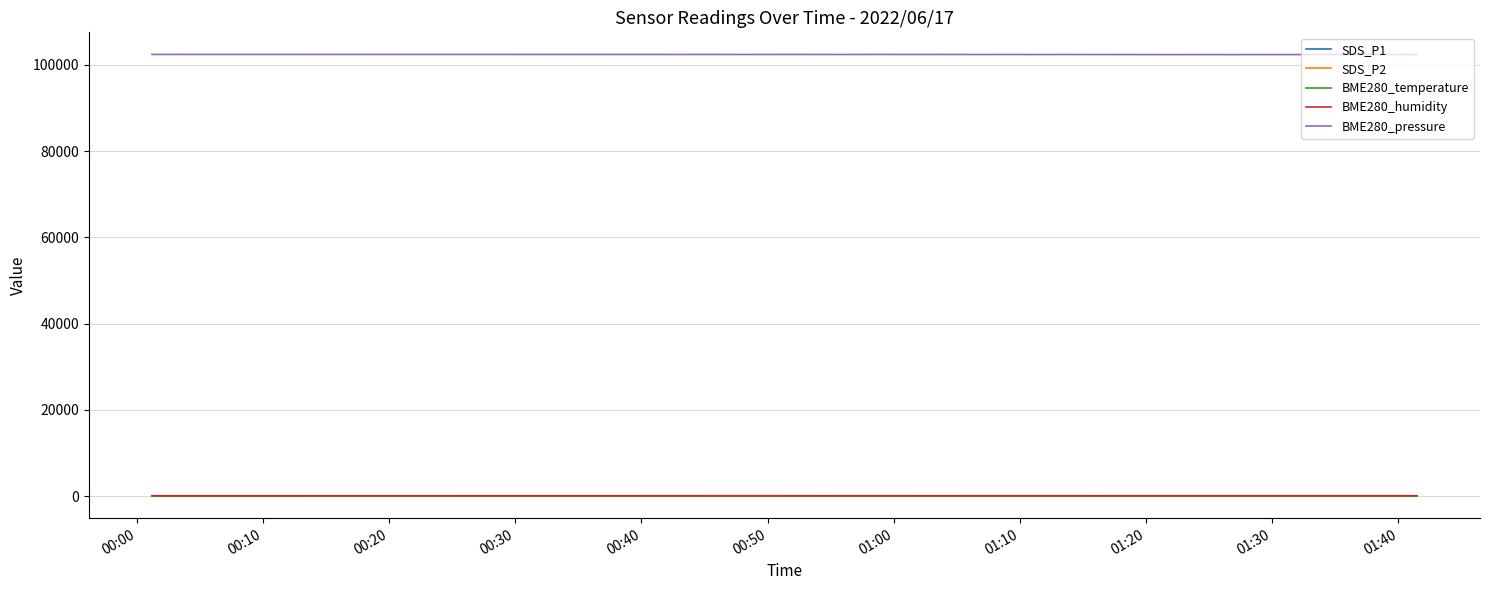

True or false: BME280_pressure and BME280_humidity intersect in this chart.

False